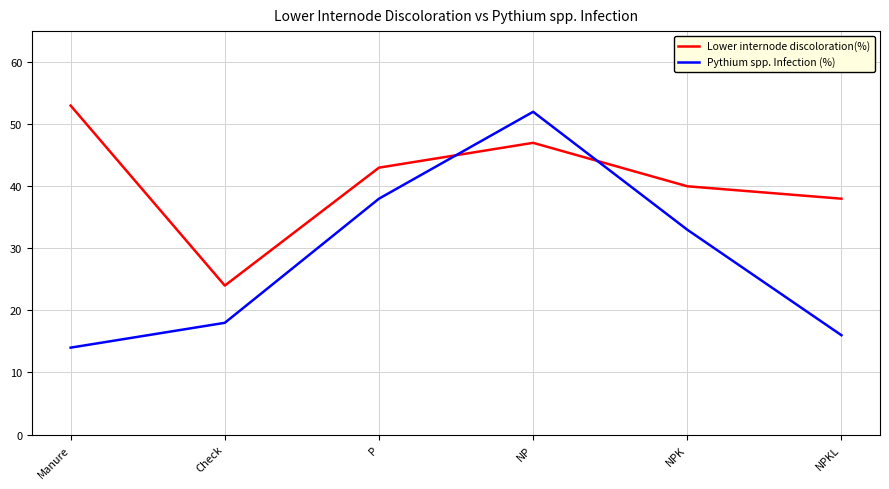

What is the total value across all series at NPK?

73